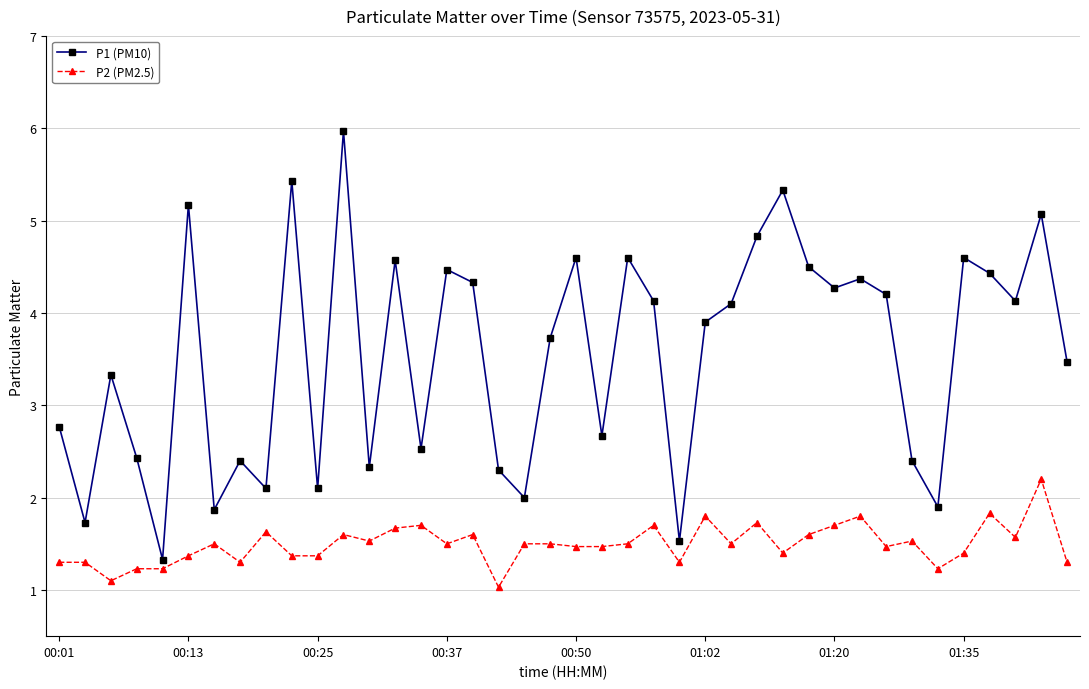

List the series in order of their overall mean, highest first.

P1 (PM10), P2 (PM2.5)